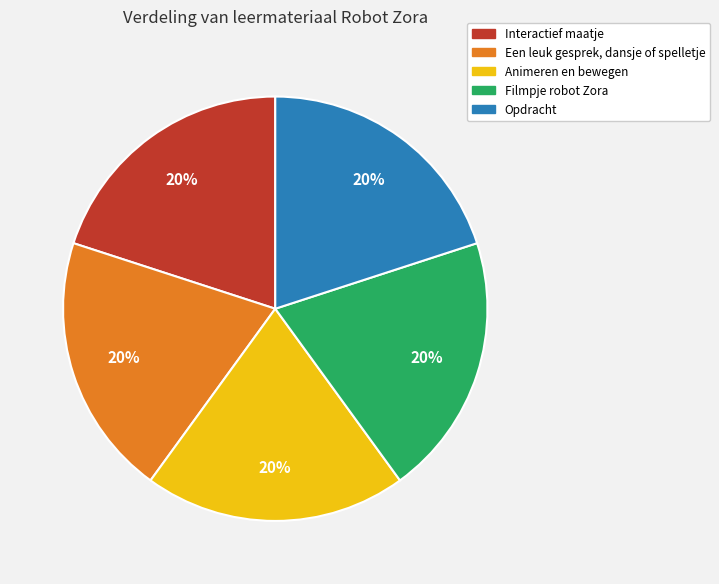

How many segments does this pie chart have?

5